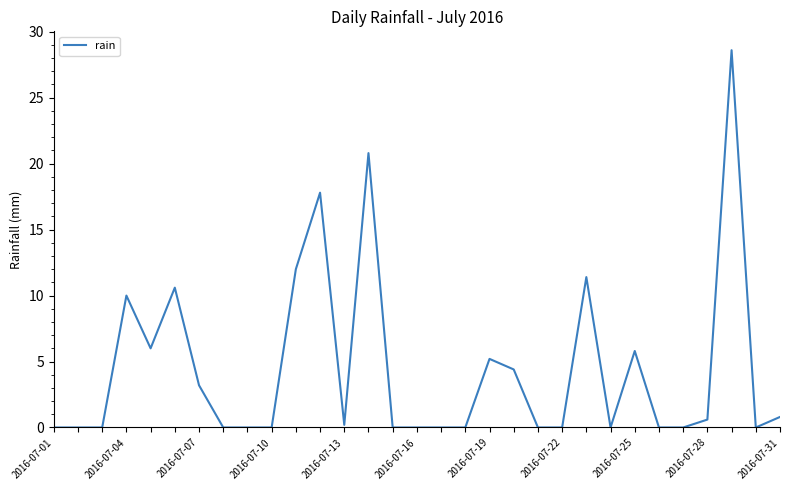

What is the greatest value displayed?

28.6